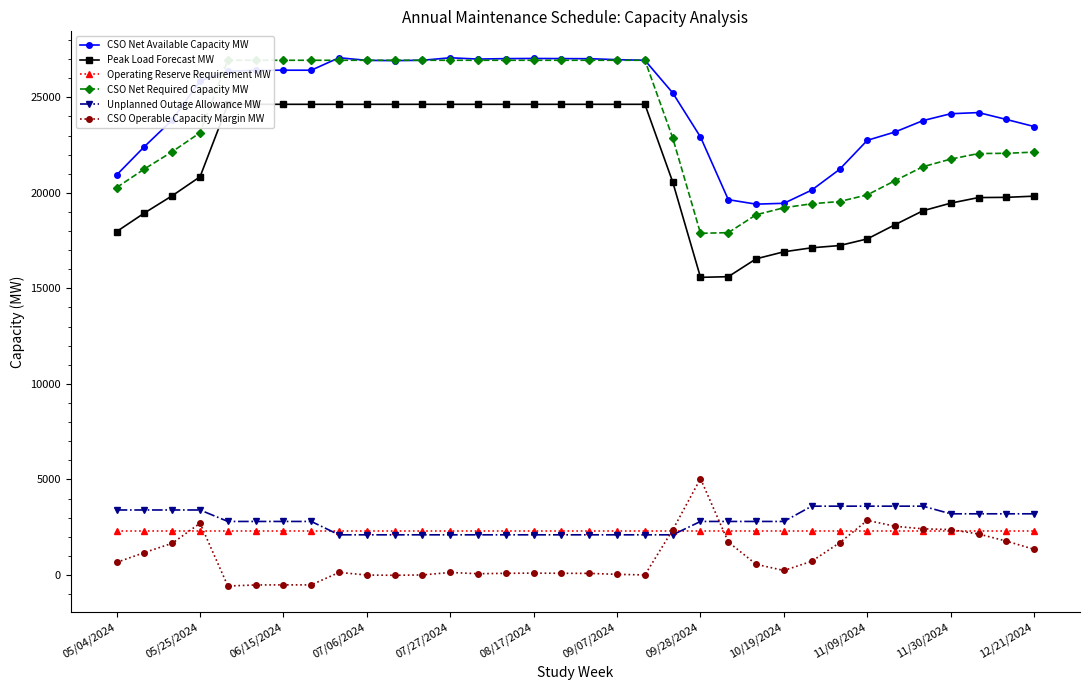

True or false: Peak Load Forecast MW and CSO Net Required Capacity MW cross at least once.

False